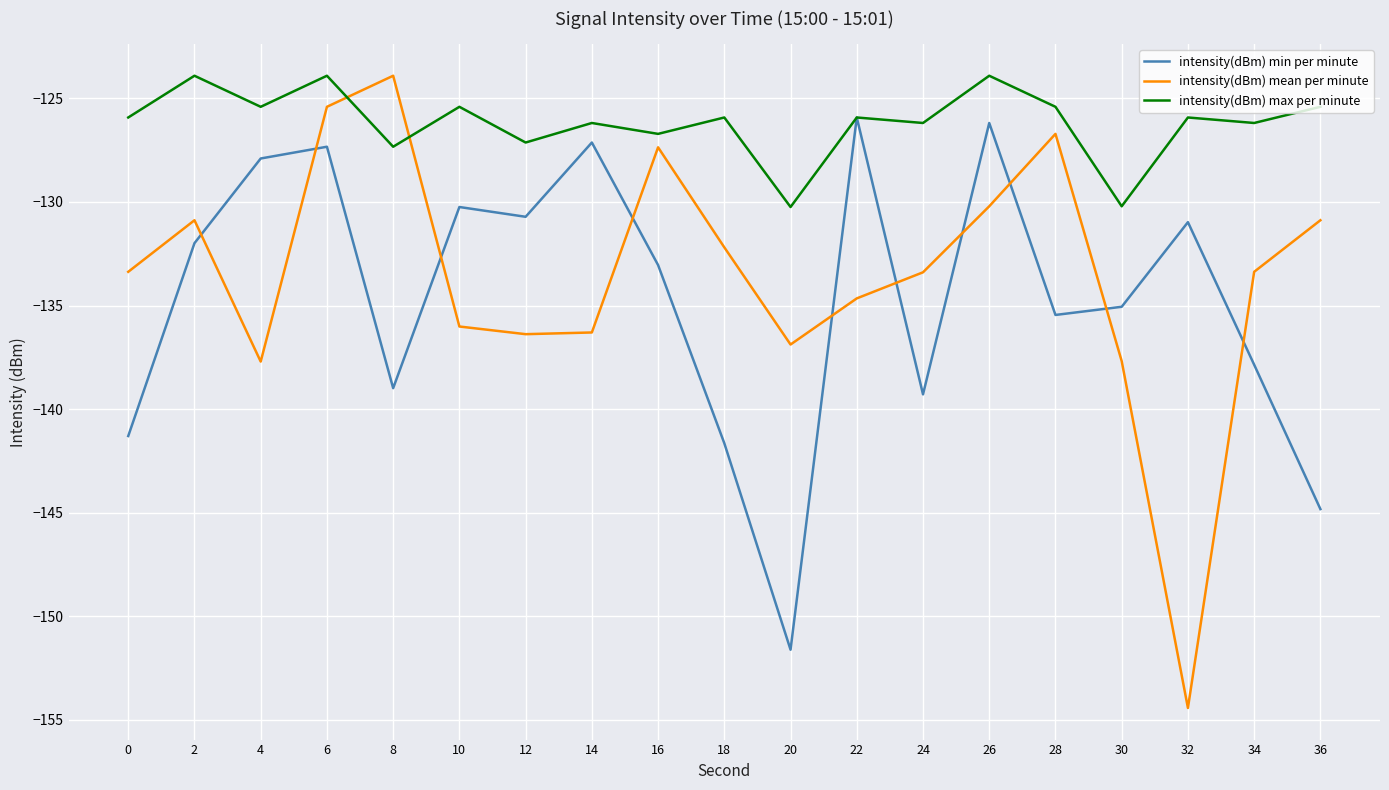

Which series changed the most between 6 and 30?

intensity(dBm) mean per minute